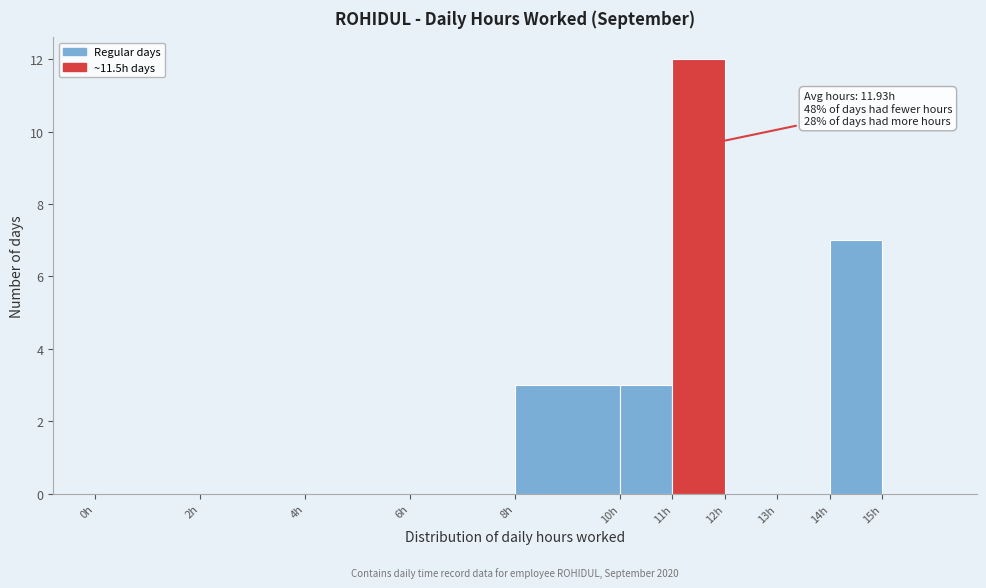

Over which range of the x-axis is the bar tallest?

11 to 12